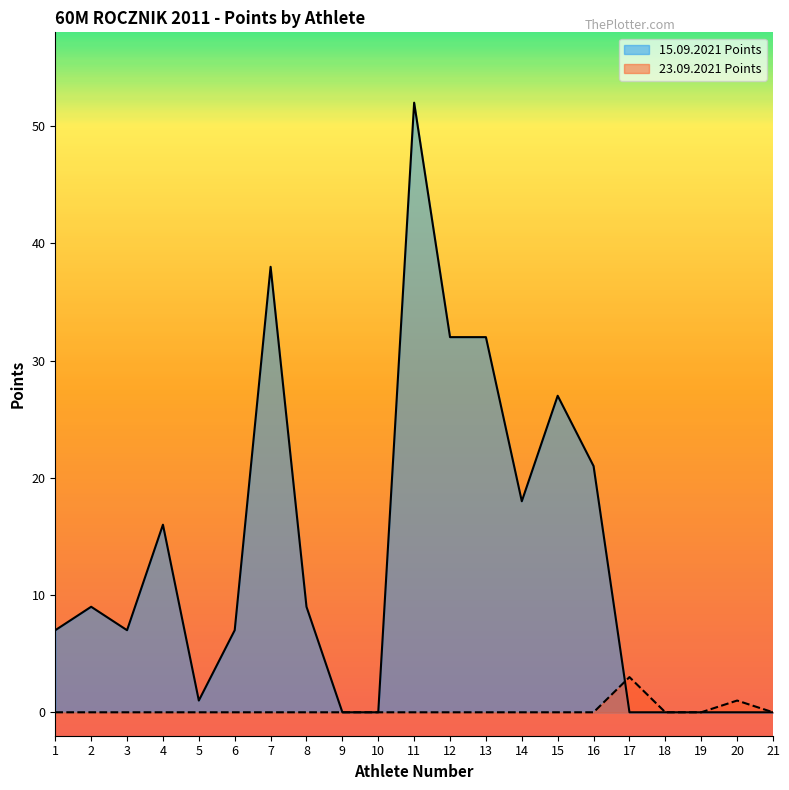

At 21, list the series in order from largest to smallest.

15.09.2021 Points, 23.09.2021 Points